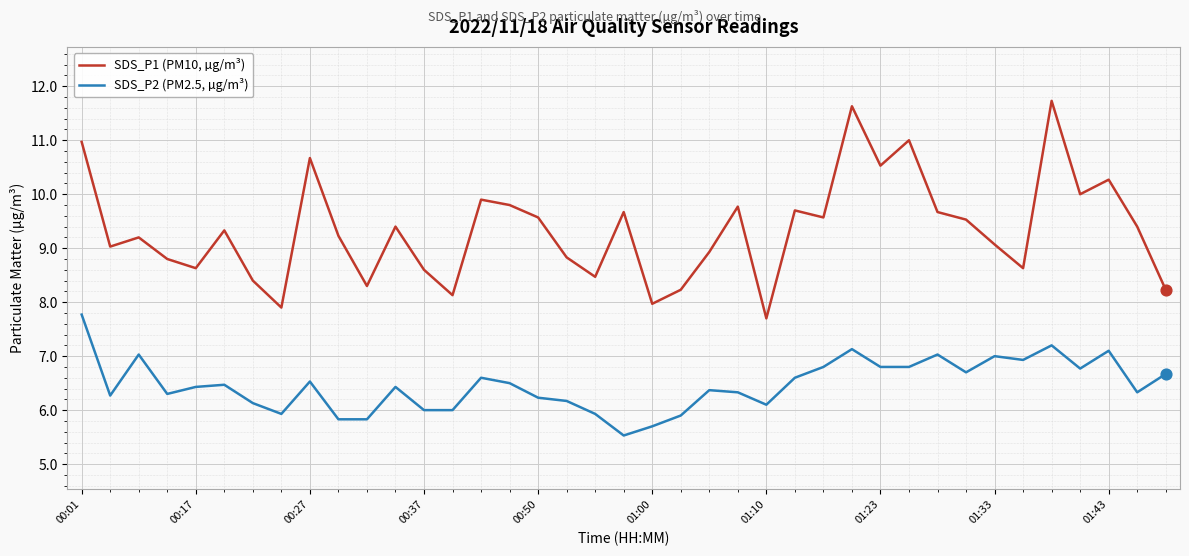

Which series has the largest total across all categories?

SDS_P1 (PM10, µg/m³)